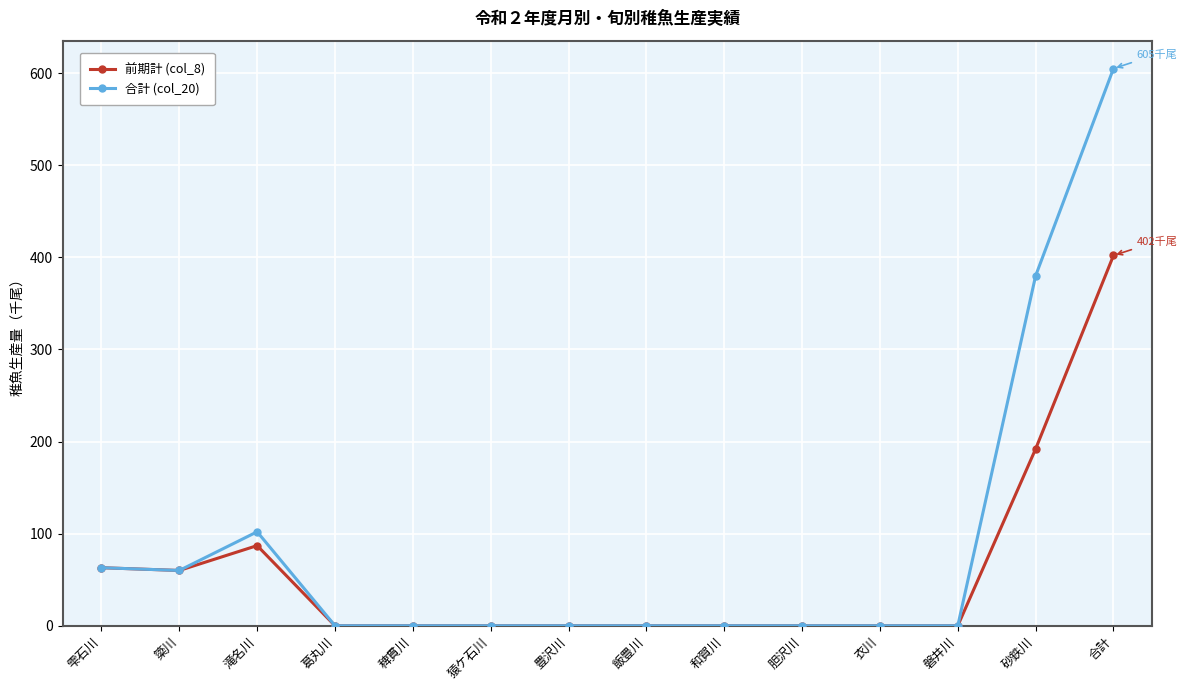

At which category is the sum across all series the highest?

合計